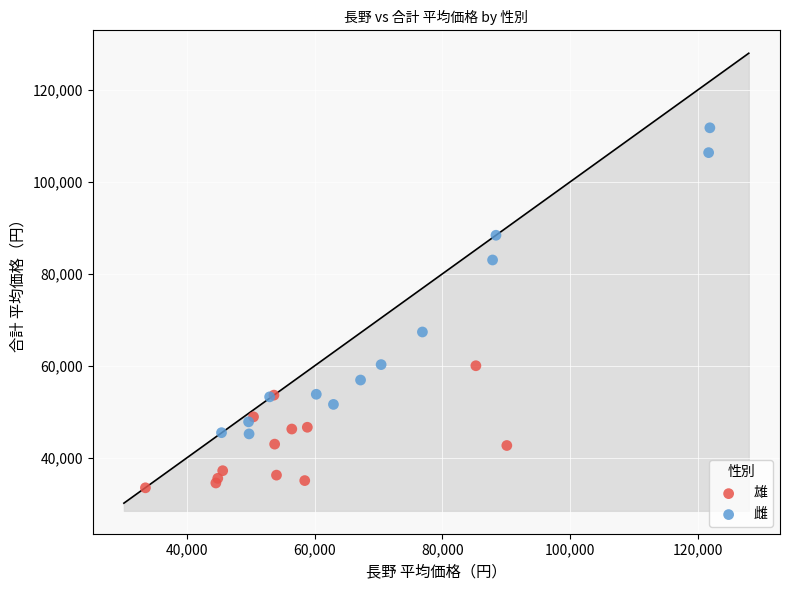

Which series contains the lowest Y value?

雄